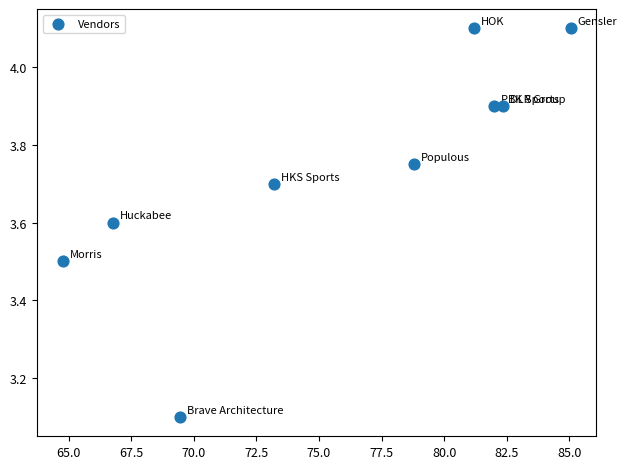

What Y value in the scatter plot is closest to 3?

3.1